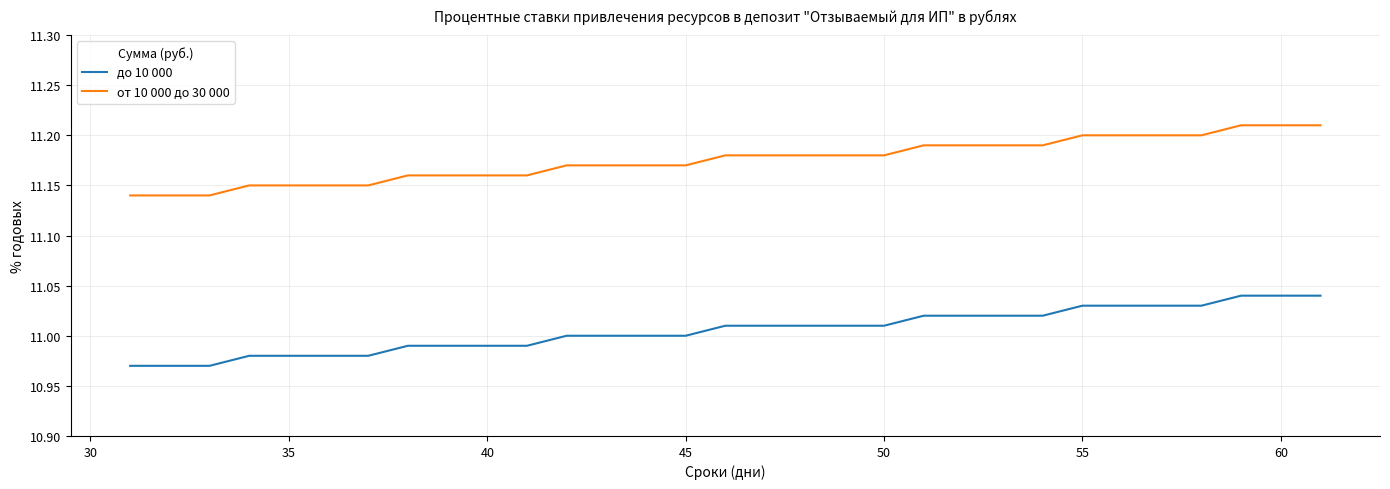

What is the sum of all до 10 000 values?

341.2